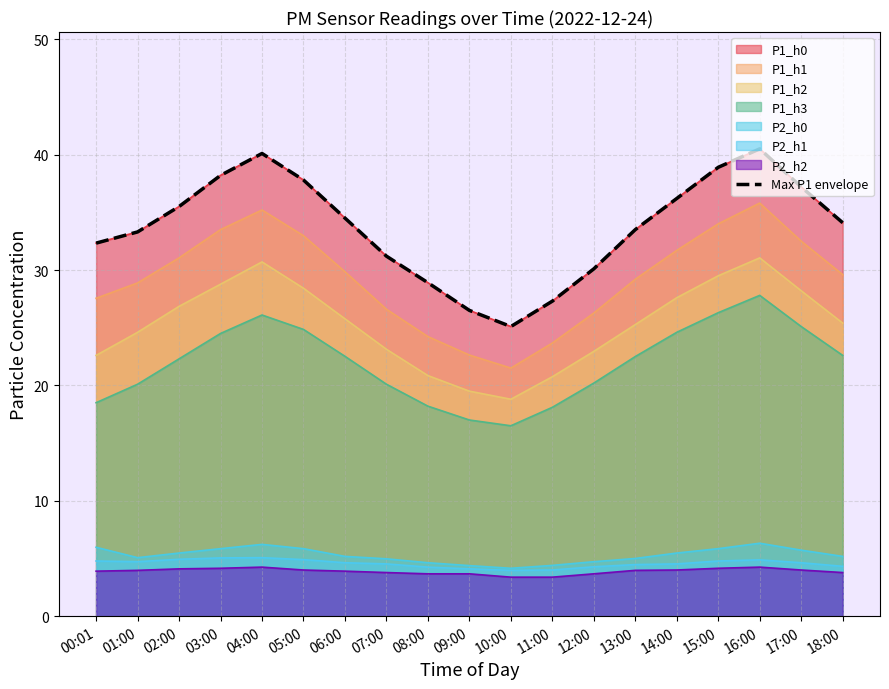

Where is the first local maximum?

04:00